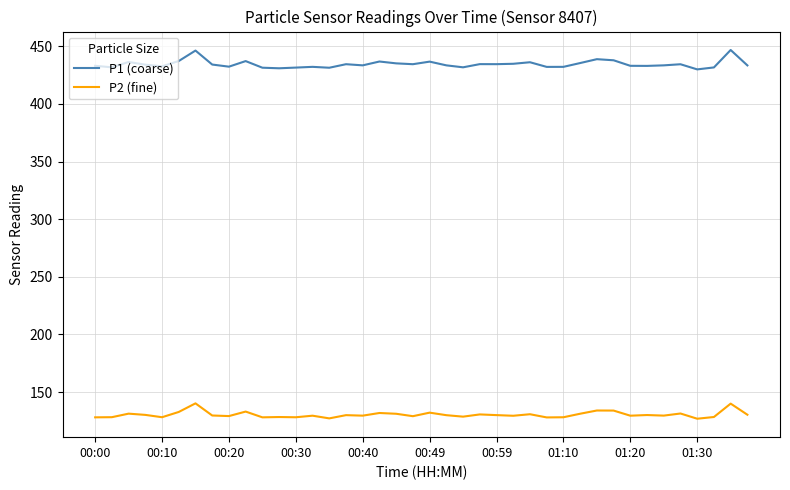

What is the difference between the maximum and minimum values in the P2 (fine) series?

13.3